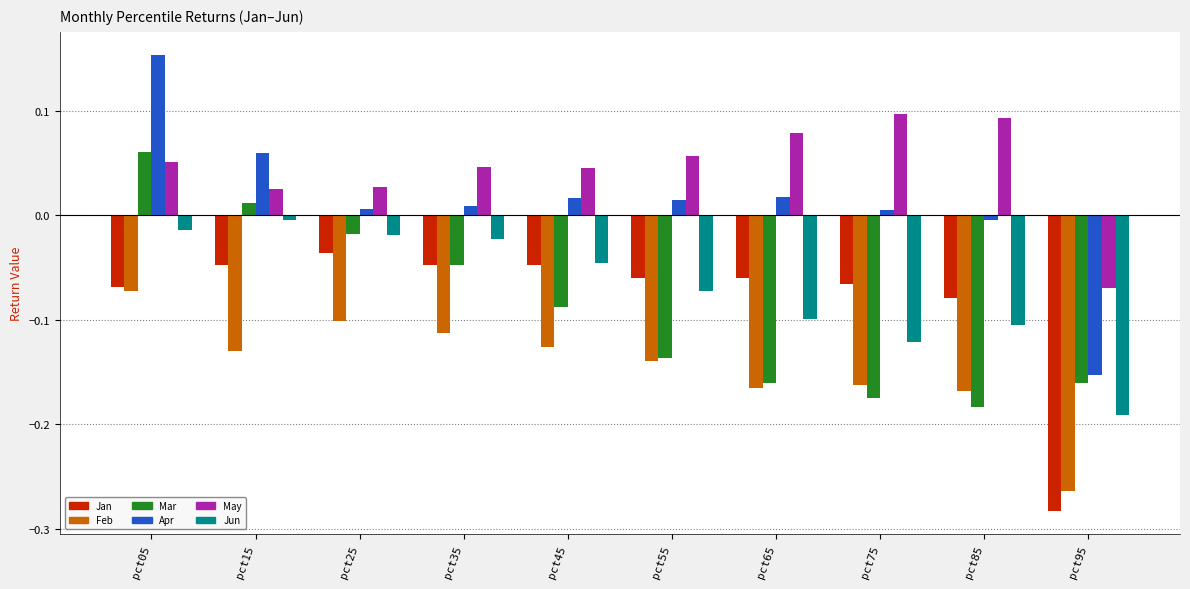

Which series has the largest range (max minus min)?

Apr